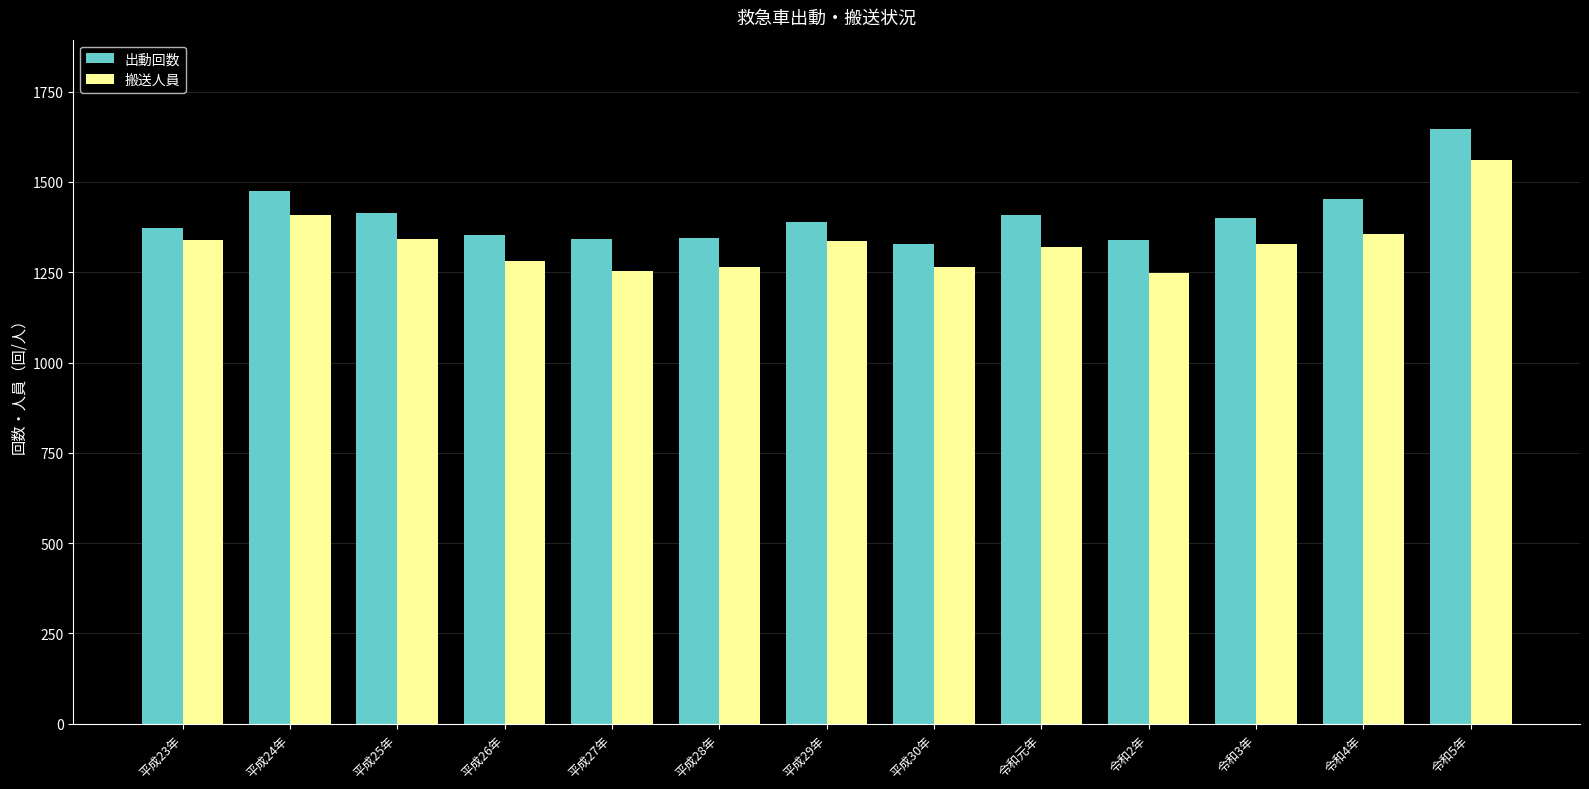

What is the total value across all series at 令和5年?

3208